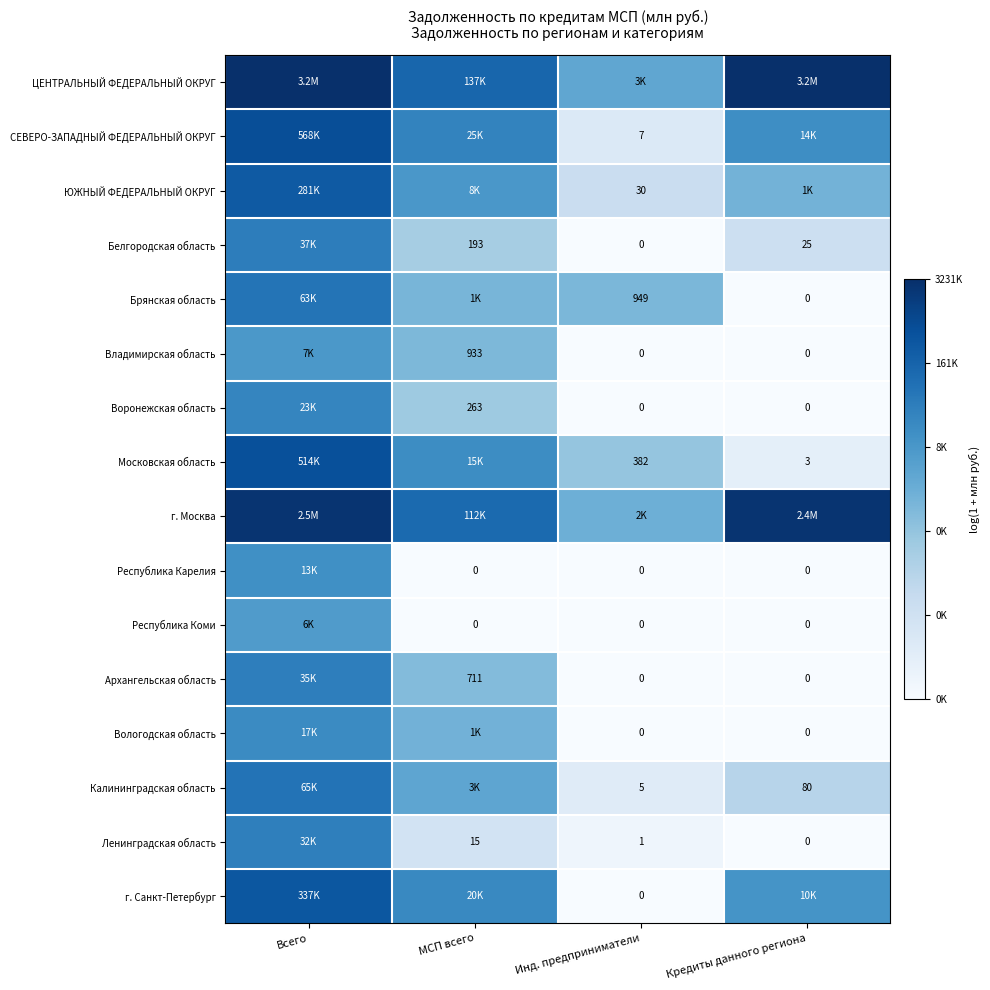

Between МСП всего and Инд. предприниматели, which is larger?

МСП всего